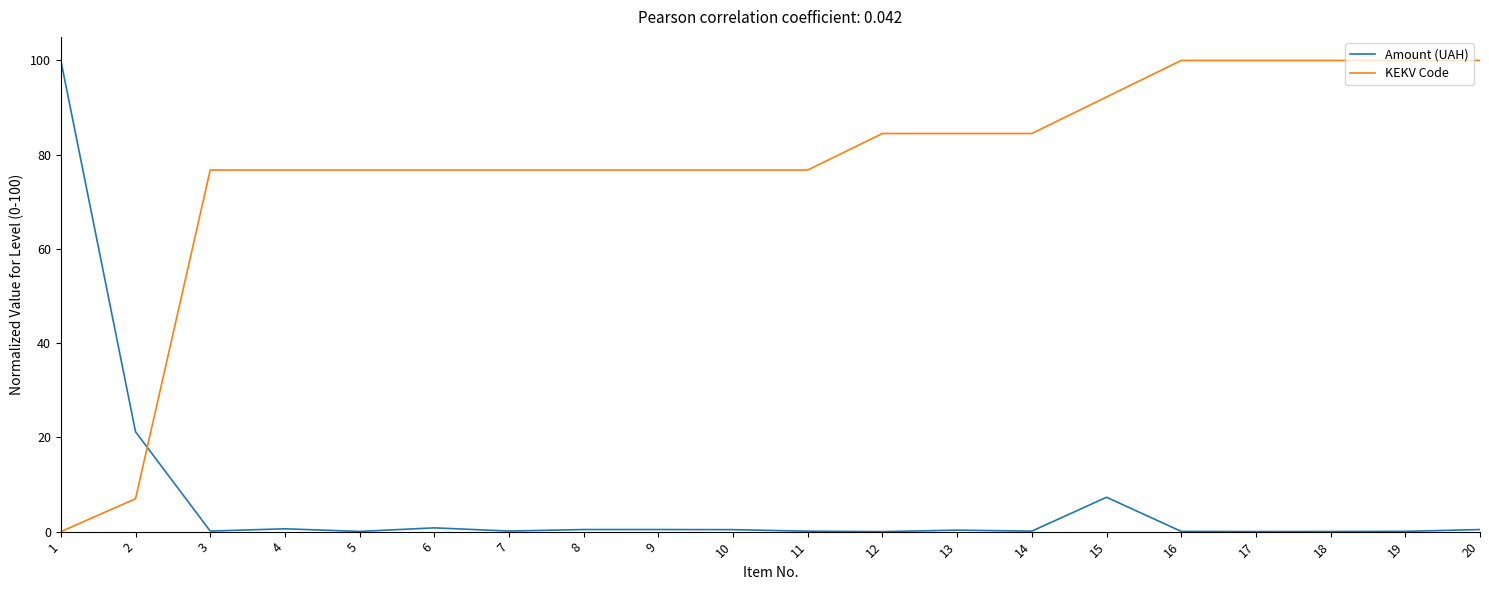

Which series has the largest total across all categories?

KEKV Code